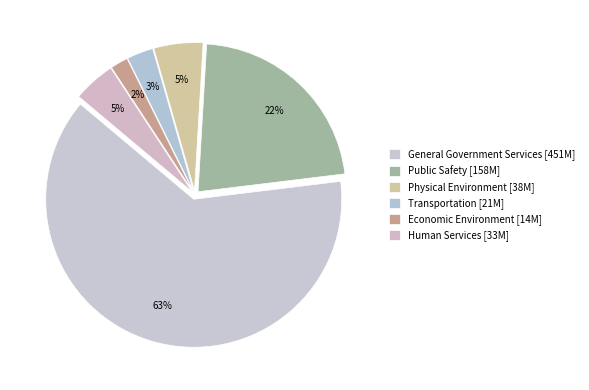

Count the number of slices in the pie.

6